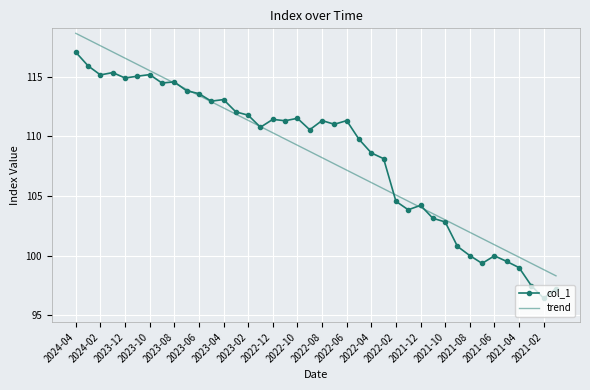

List the series in order of their peak value, highest first.

trend, col_1